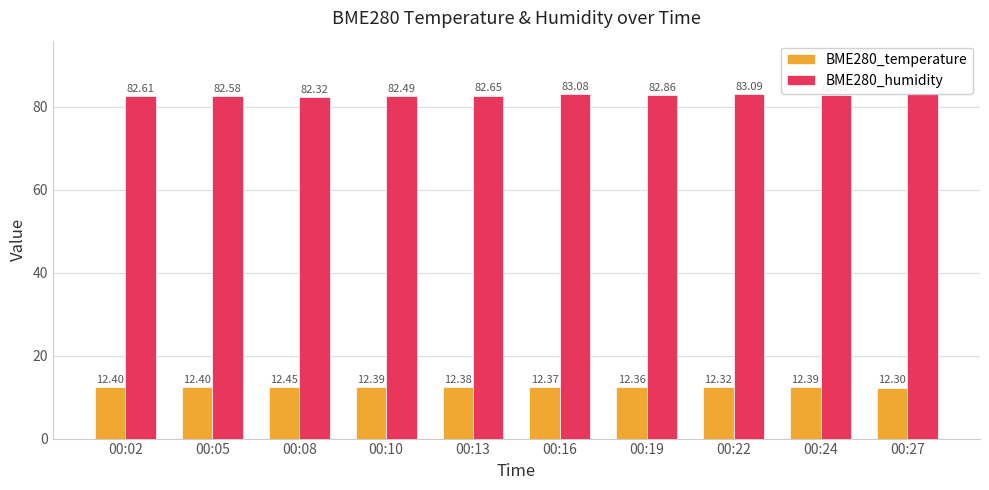

At 00:27, list the series in order from largest to smallest.

BME280_humidity, BME280_temperature